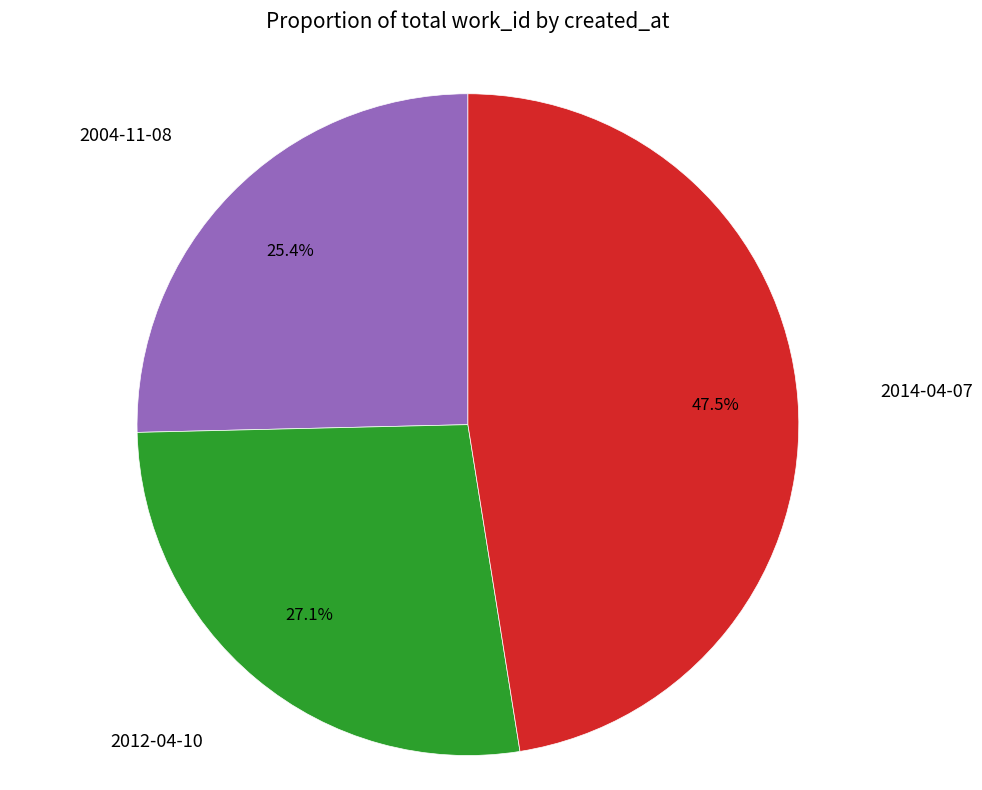

Is there any slice that represents more than half of the pie?

No